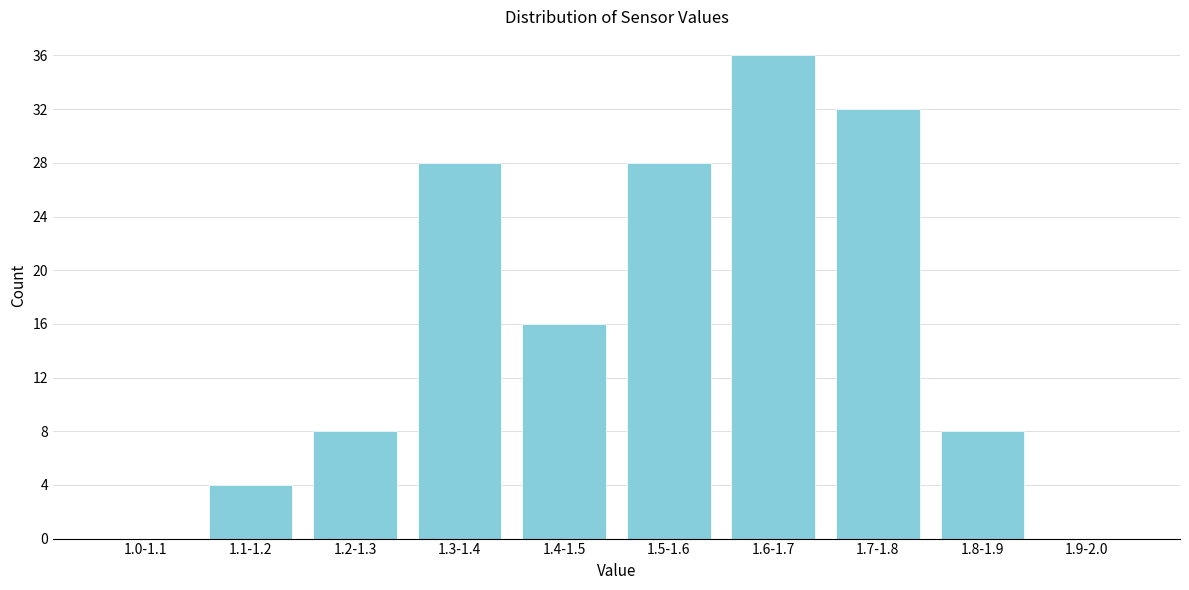

Reading left to right, what are all the values shown in this chart?

1.0-1.1=0	1.1-1.2=4	1.2-1.3=8	1.3-1.4=28	1.4-1.5=16	1.5-1.6=28	1.6-1.7=36	1.7-1.8=32	1.8-1.9=8	1.9-2.0=0